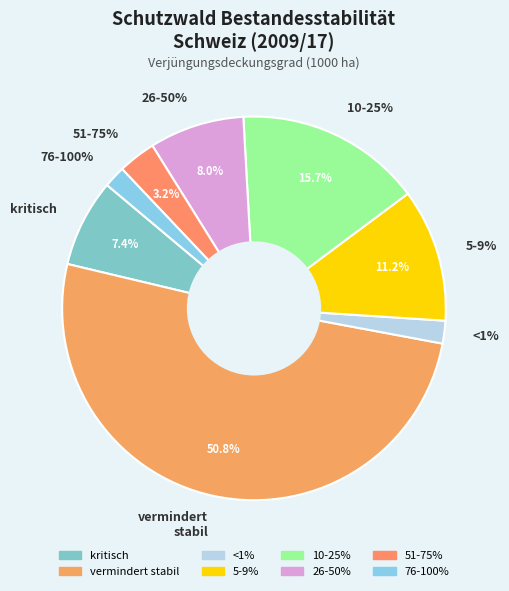

To the nearest percent, what is the difference between the 51-75% and <1% slice percentages?

1%